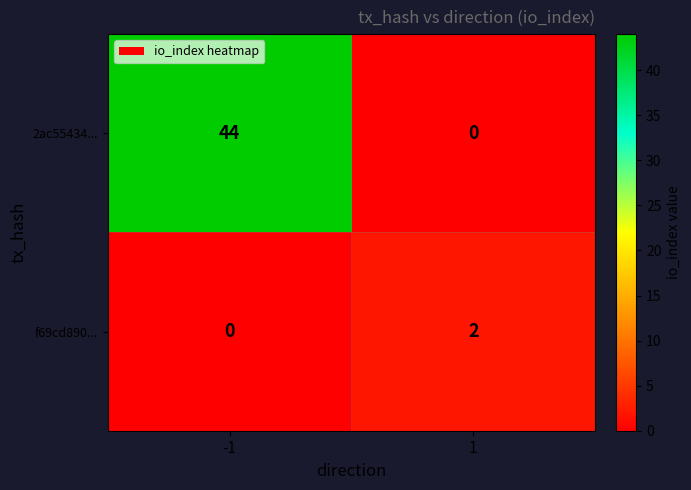

How many data points does each series have?

2